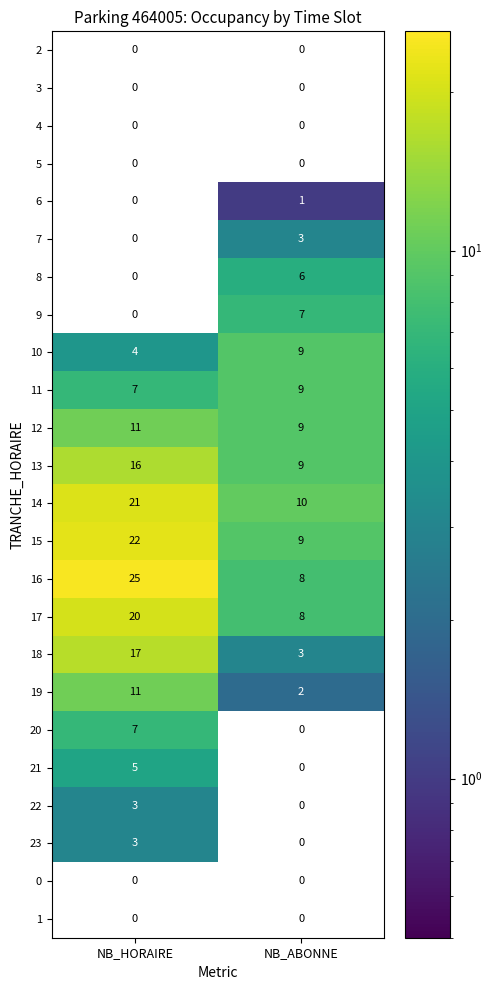

What is the sum of the 18 values at NB_HORAIRE and NB_ABONNE?

20